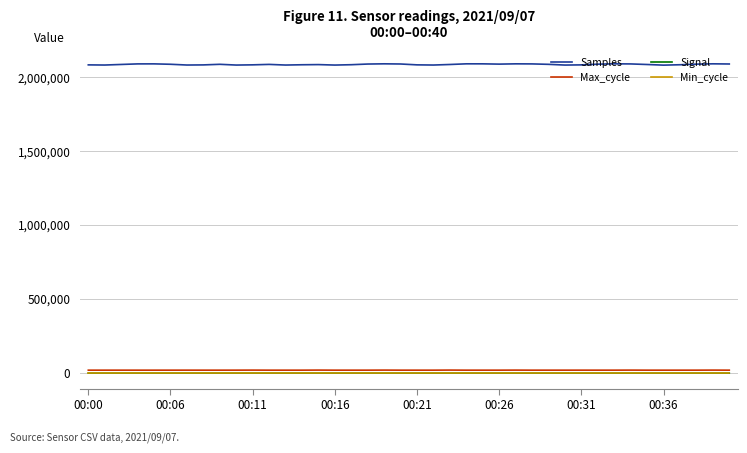

True or false: Samples and Signal intersect in this chart.

False